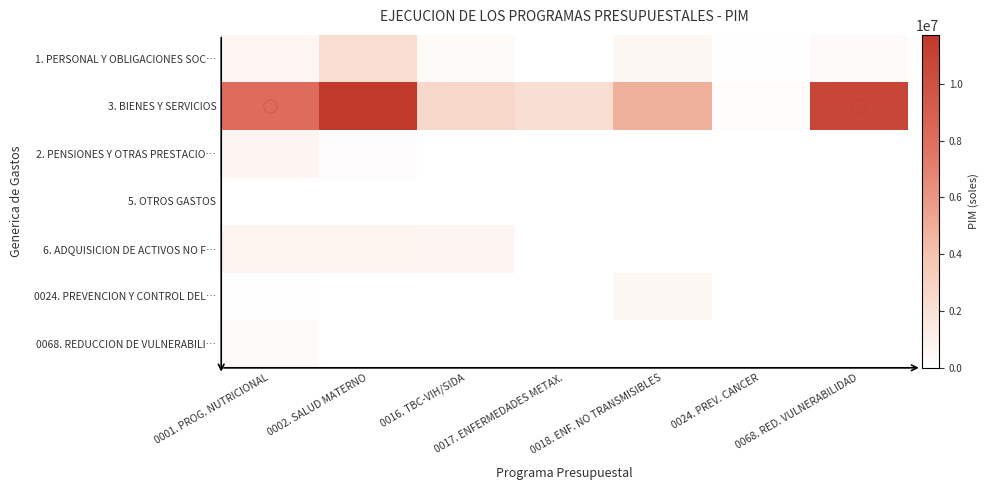

Reading left to right, what are all the values shown in this chart?

1. PERSONAL Y OBLIGACIONES SOC…: 0001. PROG. NUTRICIONAL=569165	0002. SALUD MATERNO=2265256	0016. TBC-VIH/SIDA=342072	0017. ENFERMEDADES METAX.=26925	0018. ENF. NO TRANSMISIBLES=523302	0024. PREV. CANCER=90796	0068. RED. VULNERABILIDAD=276313
3. BIENES Y SERVICIOS: 0001. PROG. NUTRICIONAL=8036937	0002. SALUD MATERNO=11719762	0016. TBC-VIH/SIDA=2640330	0017. ENFERMEDADES METAX.=2197263	0018. ENF. NO TRANSMISIBLES=4866475	0024. PREV. CANCER=251527	0068. RED. VULNERABILIDAD=10715350
2. PENSIONES Y OTRAS PRESTACIO…: 0001. PROG. NUTRICIONAL=650000	0002. SALUD MATERNO=172000	0016. TBC-VIH/SIDA=0	0017. ENFERMEDADES METAX.=0	0018. ENF. NO TRANSMISIBLES=0	0024. PREV. CANCER=0	0068. RED. VULNERABILIDAD=0
5. OTROS GASTOS: 0001. PROG. NUTRICIONAL=5000	0002. SALUD MATERNO=0	0016. TBC-VIH/SIDA=0	0017. ENFERMEDADES METAX.=0	0018. ENF. NO TRANSMISIBLES=0	0024. PREV. CANCER=0	0068. RED. VULNERABILIDAD=5000
6. ADQUISICION DE ACTIVOS NO F…: 0001. PROG. NUTRICIONAL=750156	0002. SALUD MATERNO=747245	0016. TBC-VIH/SIDA=677290	0017. ENFERMEDADES METAX.=0	0018. ENF. NO TRANSMISIBLES=0	0024. PREV. CANCER=0	0068. RED. VULNERABILIDAD=0
0024. PREVENCION Y CONTROL DEL…: 0001. PROG. NUTRICIONAL=90796	0002. SALUD MATERNO=0	0016. TBC-VIH/SIDA=0	0017. ENFERMEDADES METAX.=0	0018. ENF. NO TRANSMISIBLES=523302	0024. PREV. CANCER=0	0068. RED. VULNERABILIDAD=0
0068. REDUCCION DE VULNERABILI…: 0001. PROG. NUTRICIONAL=276313	0002. SALUD MATERNO=0	0016. TBC-VIH/SIDA=0	0017. ENFERMEDADES METAX.=26925	0018. ENF. NO TRANSMISIBLES=0	0024. PREV. CANCER=0	0068. RED. VULNERABILIDAD=0